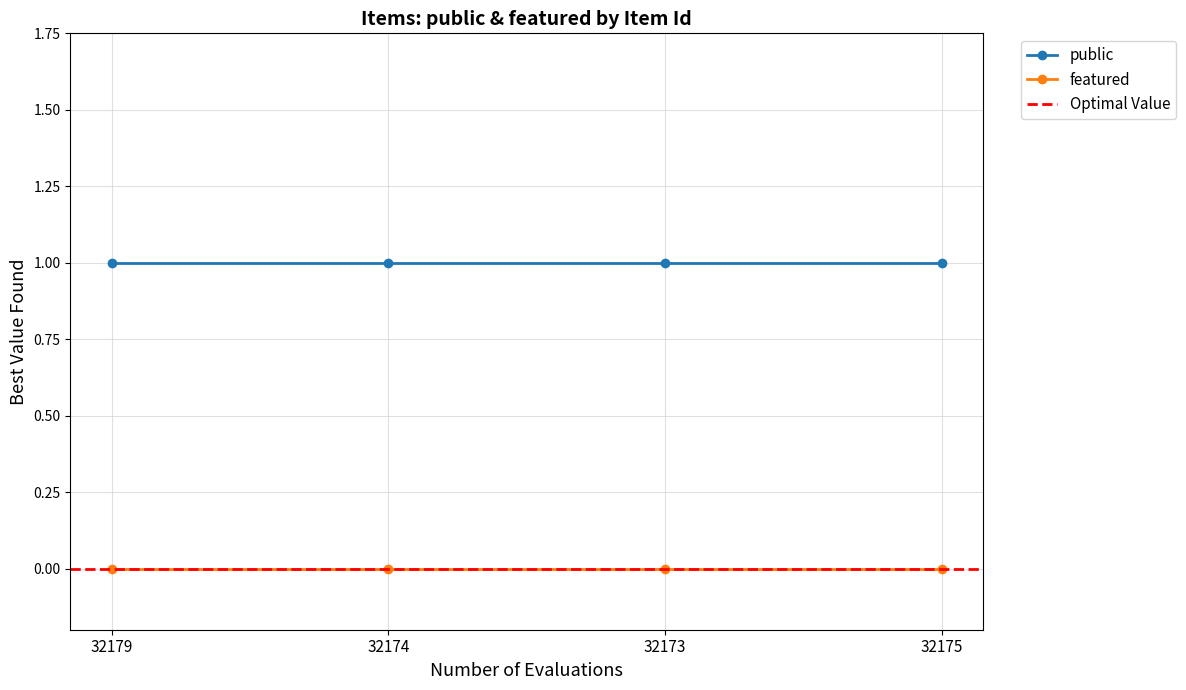

At which label is public closest to 1?

32179